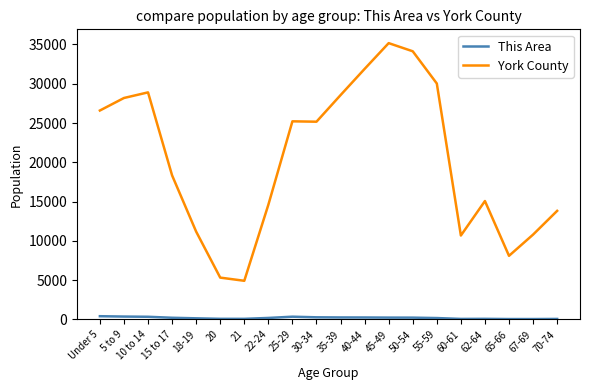

The value of York County at 62-64 is 8199. True or false?

False